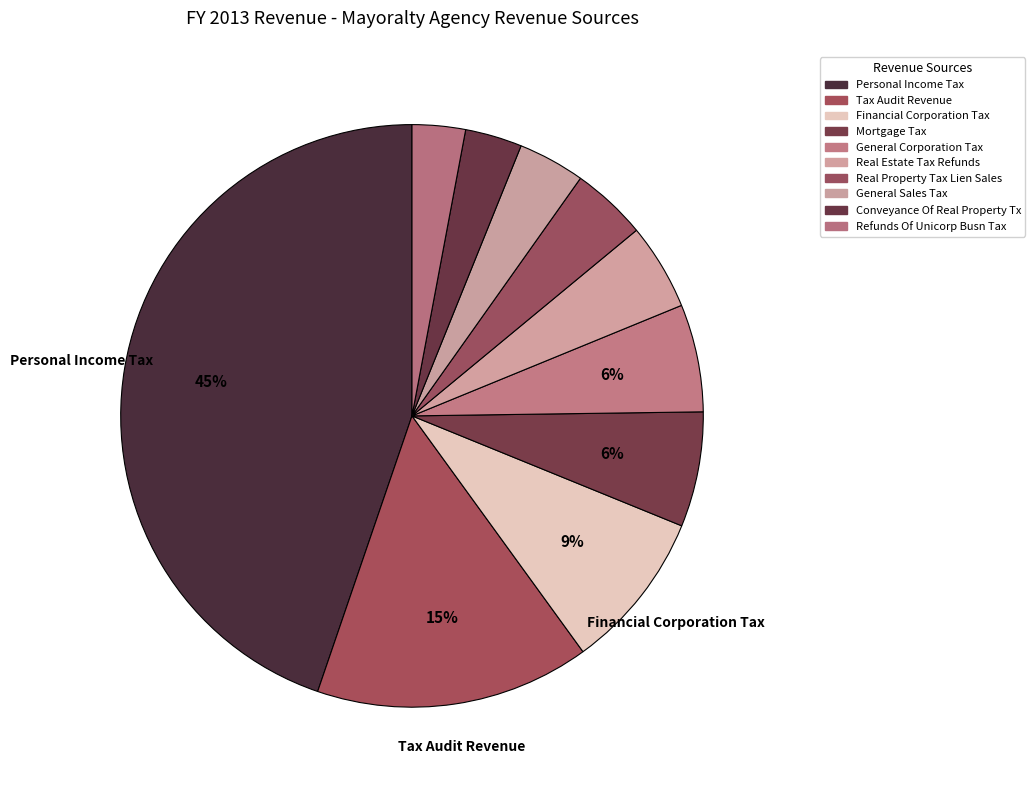

What percentage is the Conveyance Of Real Property Tx slice, to the nearest percent?

3%